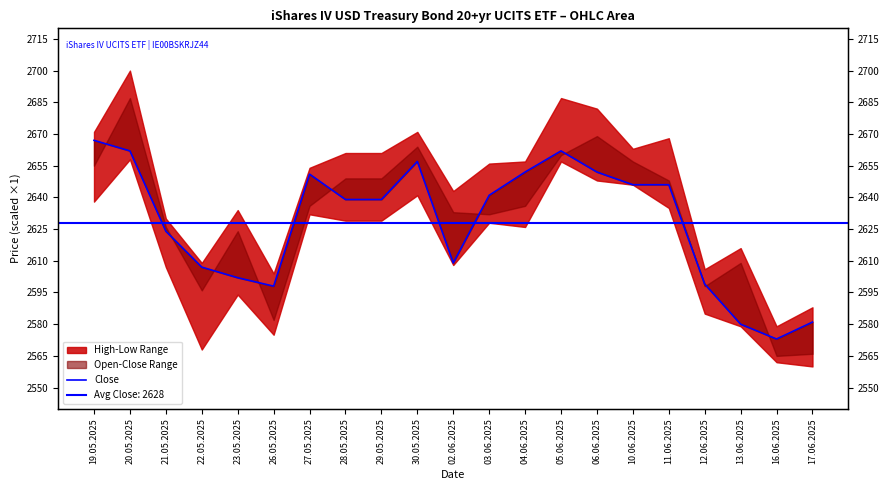

Where is the first local minimum?

26.05.2025